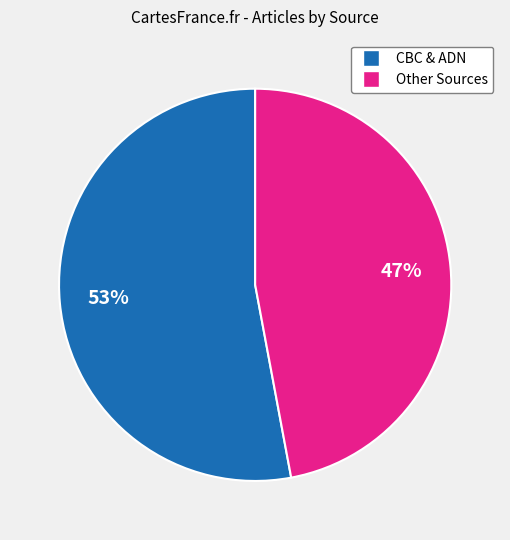

To the nearest percent, what is the average slice percentage?

50%